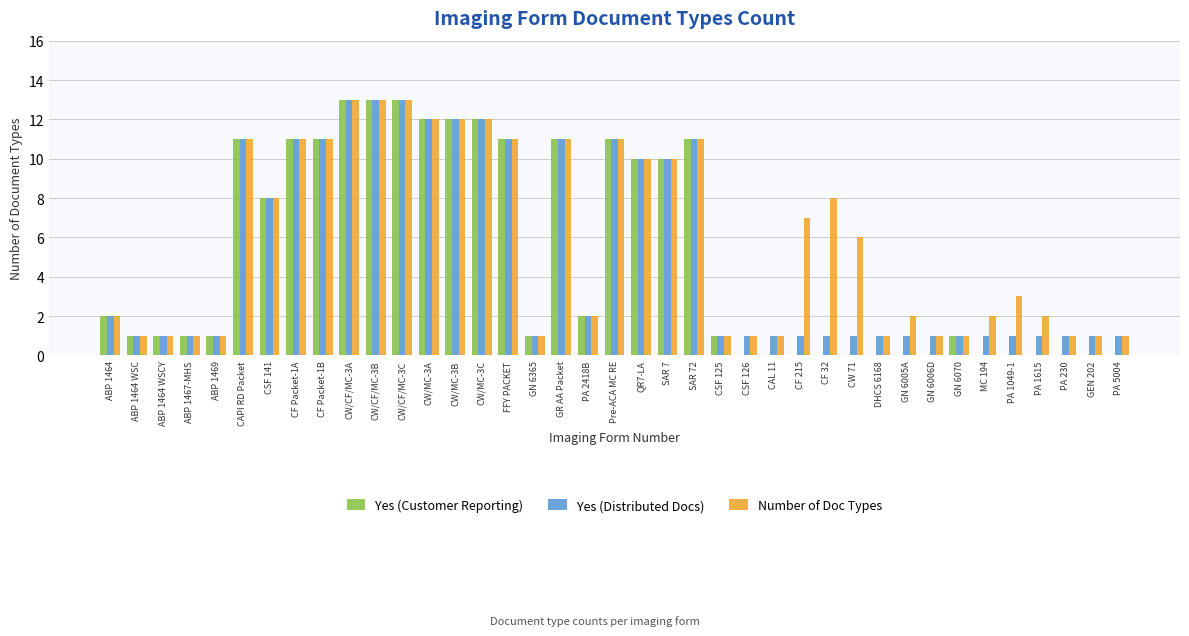

Between CF Packet-1B and CF 32, which series saw the biggest shift?

Yes (Customer Reporting)